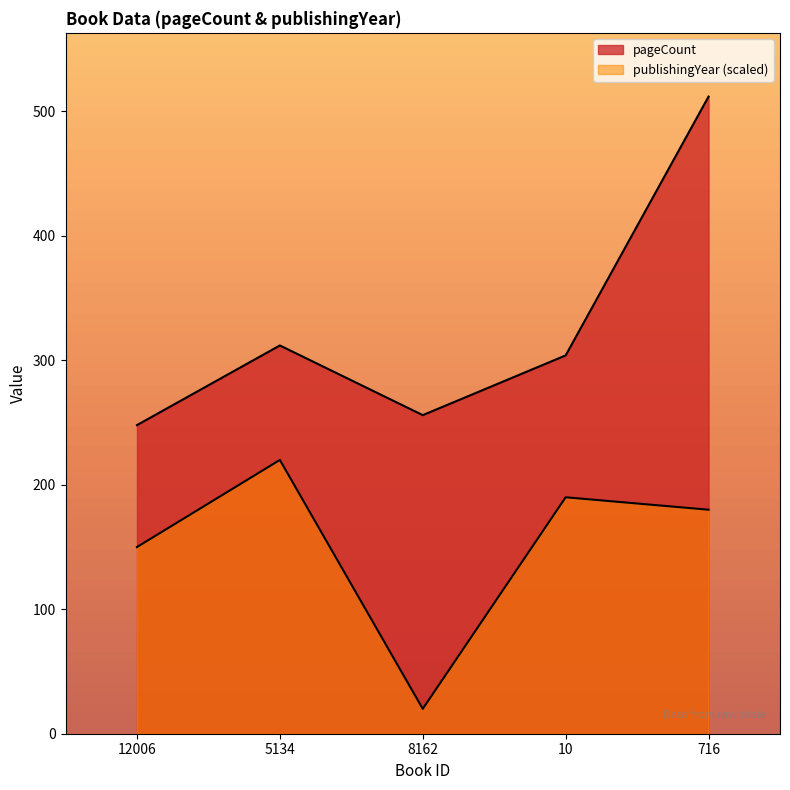

Which has a higher value, 8162 or 5134?

5134